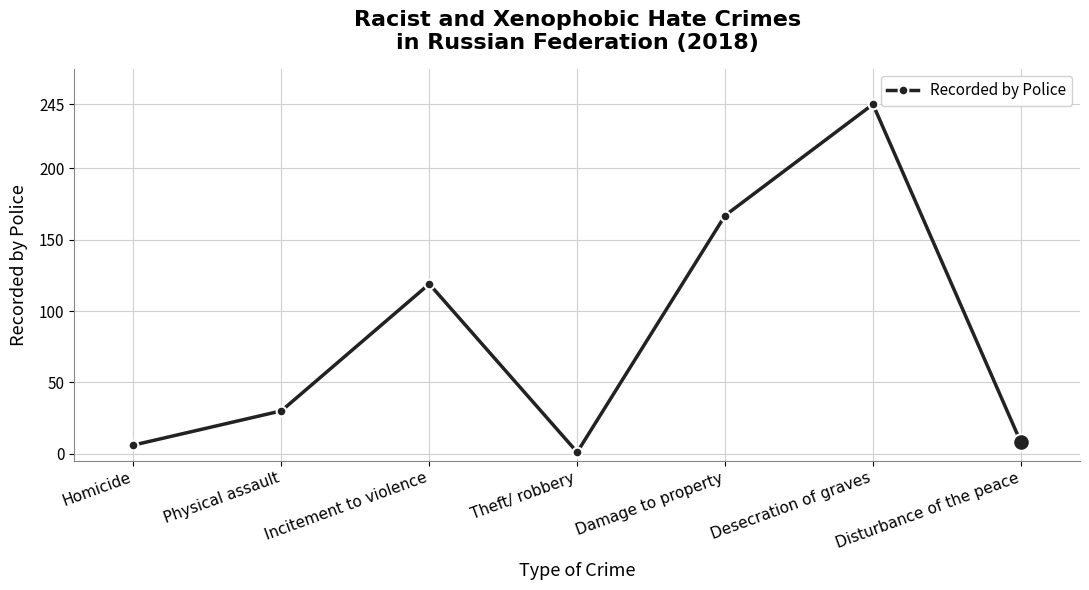

Which label corresponds to the largest value in the chart?

Desecration of graves